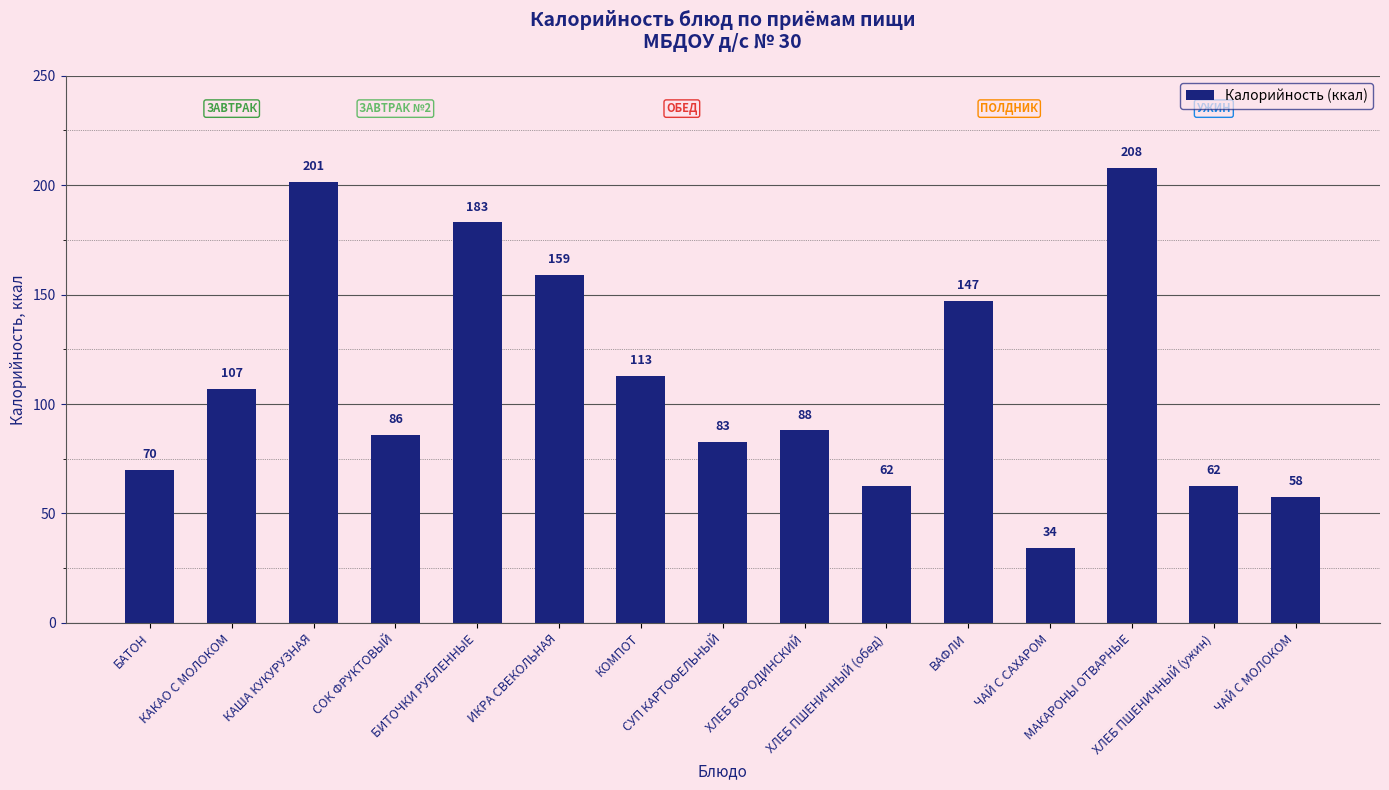

What is the sum of the values at СУП КАРТОФЕЛЬНЫЙ and МАКАРОНЫ ОТВАРНЫЕ?

290.6